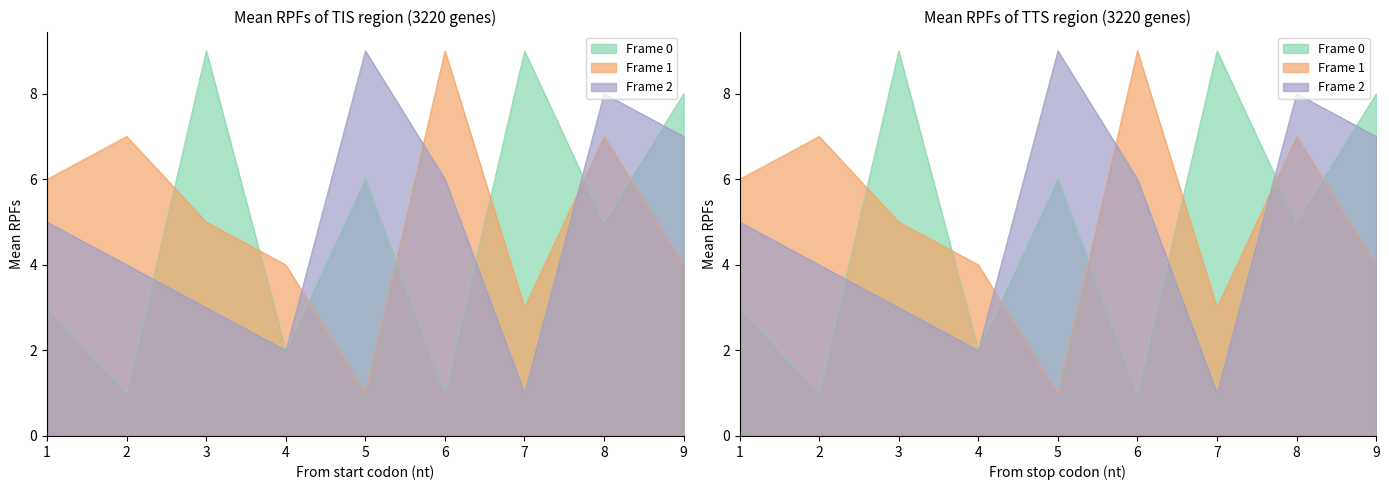

How many categories are shown in the chart?

9